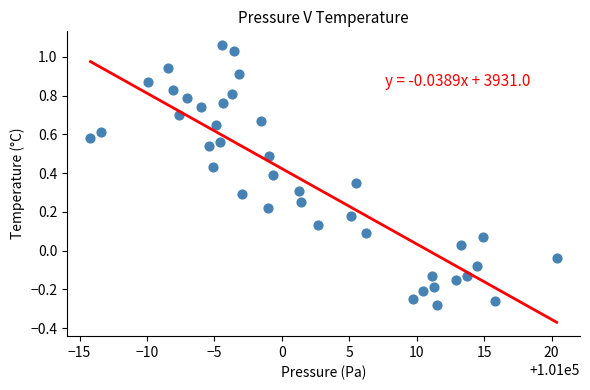

What is the range of Y values (max minus min)?

1.3